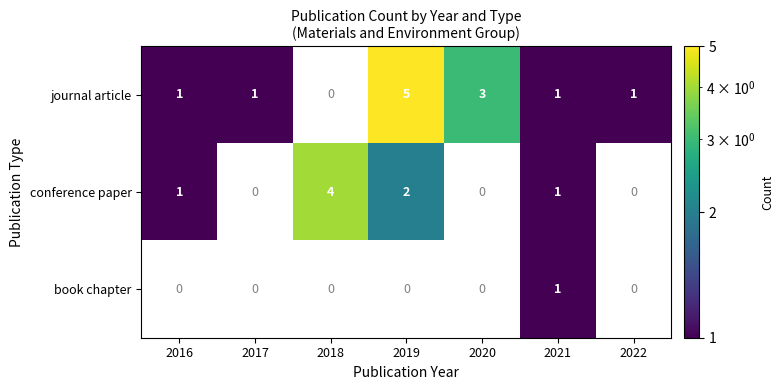

What is the total value across all series at 2021?

3